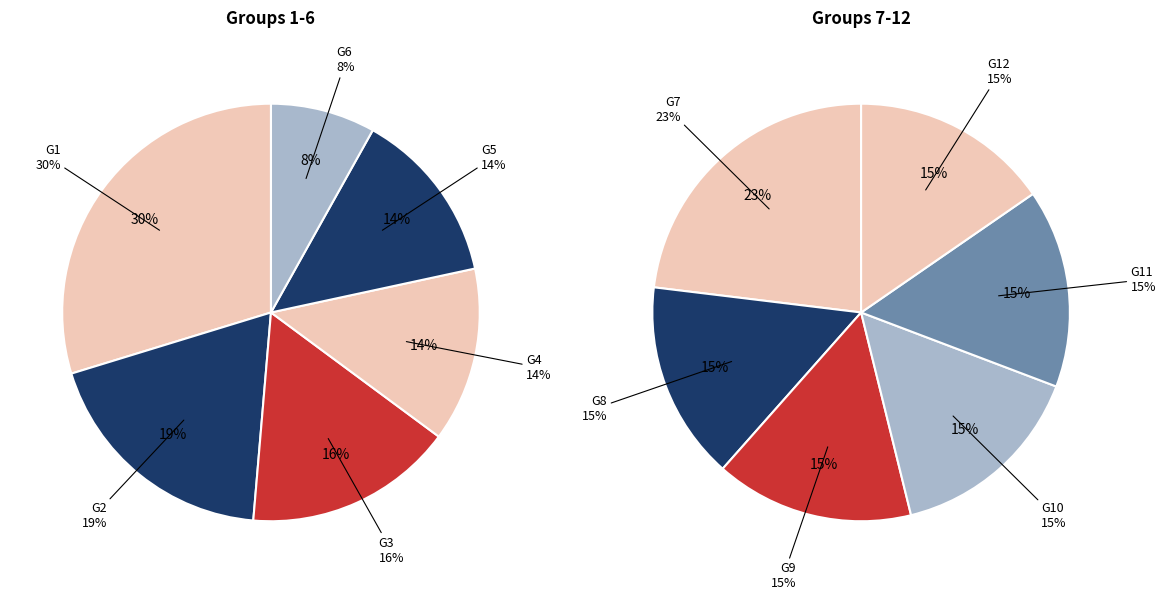

Which category has the biggest portion of the pie?

G1